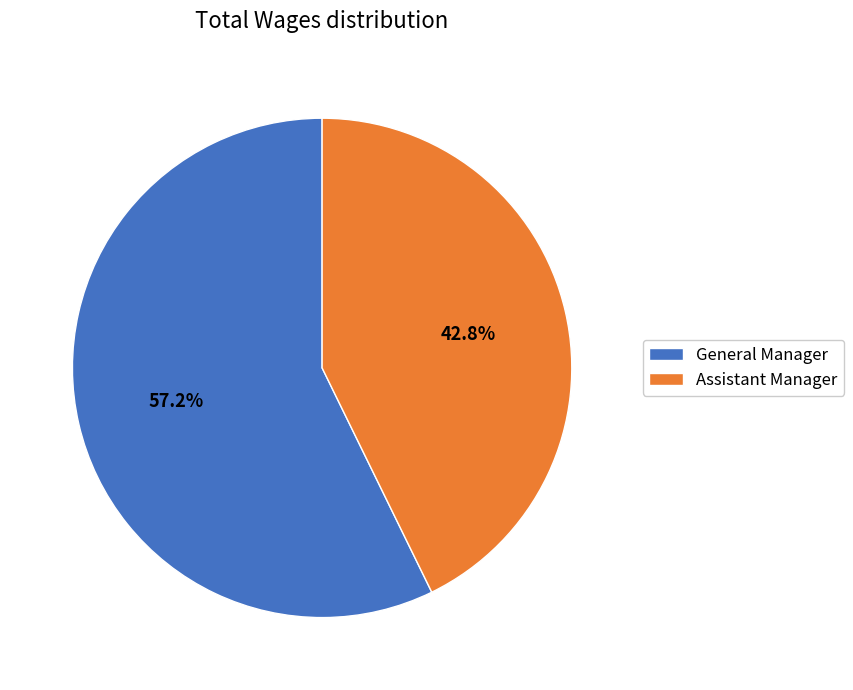

Rank the categories by value from highest to lowest.

General Manager, Assistant Manager